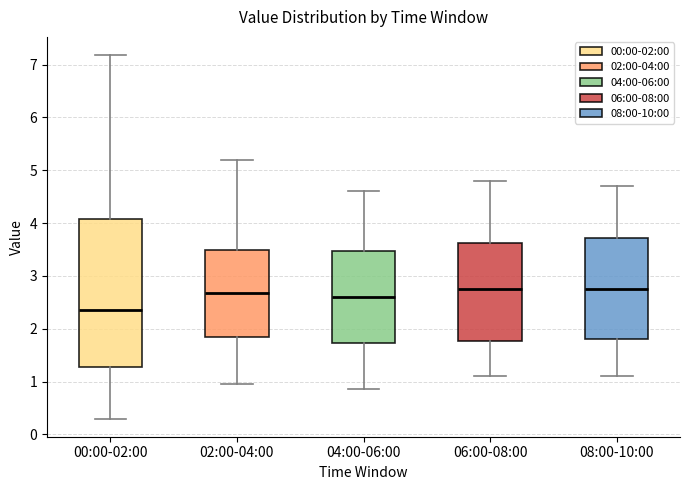

Which box has the lowest median line?

00:00-02:00